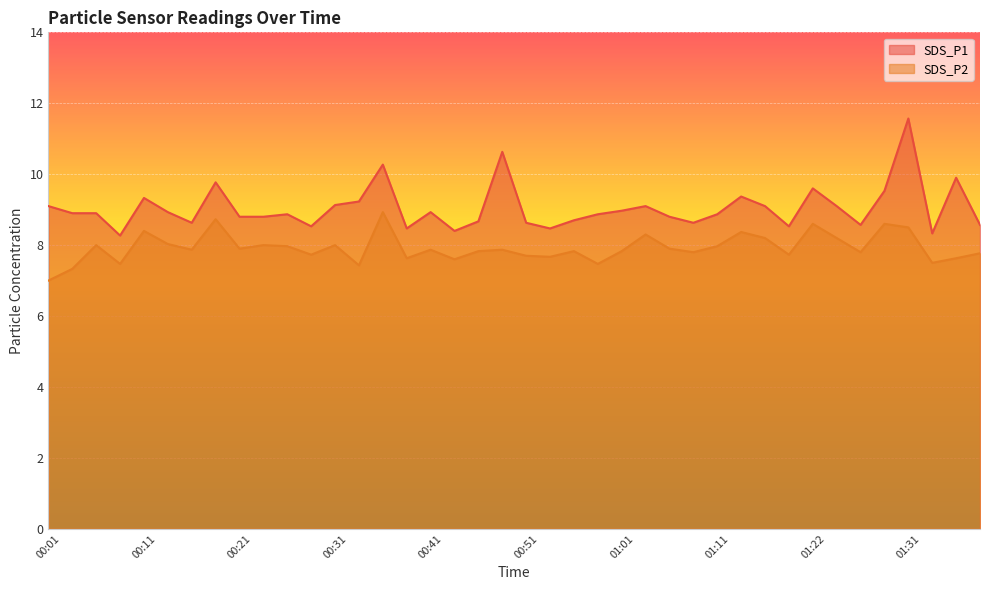

Between 00:48 and 00:56, which is larger?

00:48